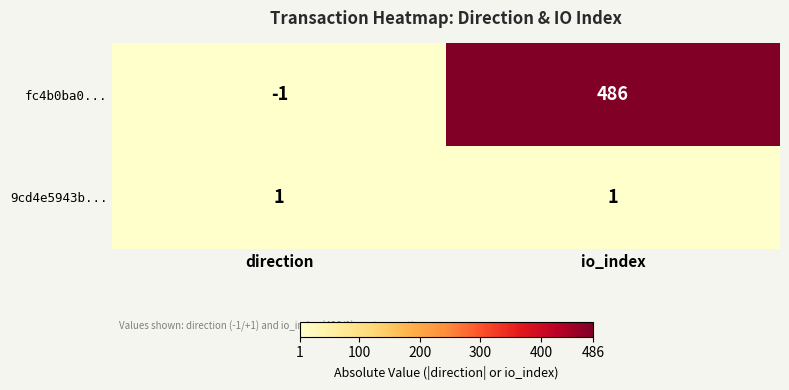

Which series has the largest total across all categories?

fc4b0ba0...